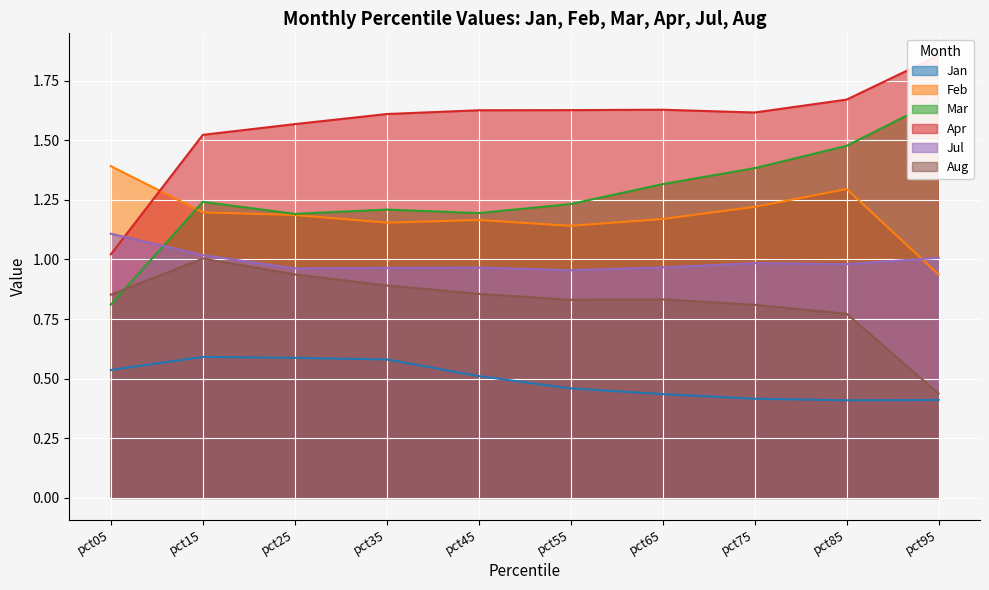

True or false: Jan has a value of 0.4 at pct75.

True